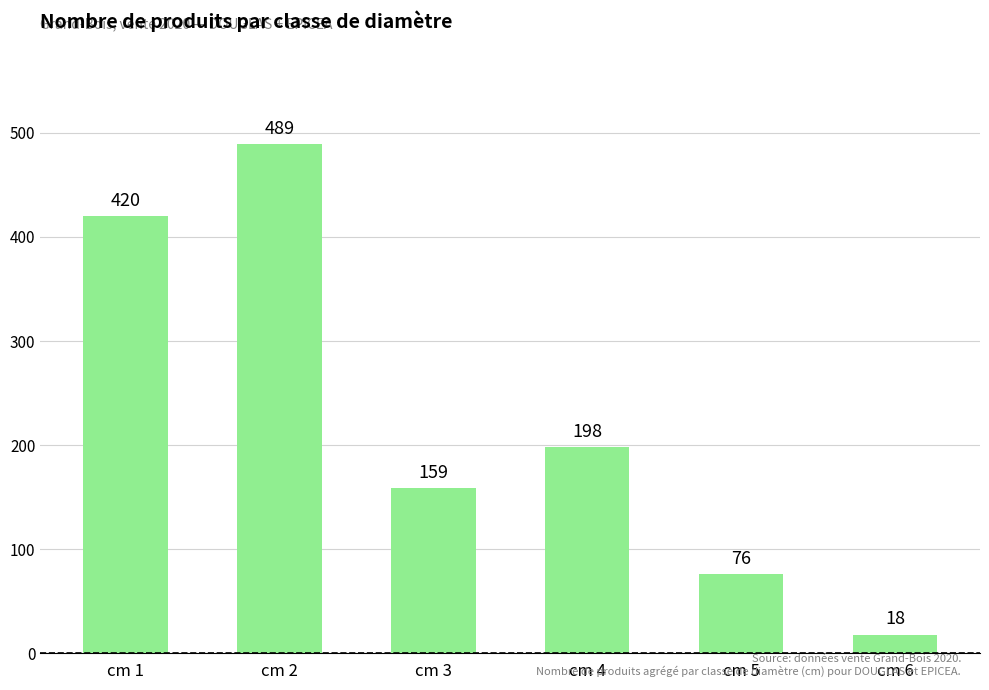

What is the sum of all values?

1360